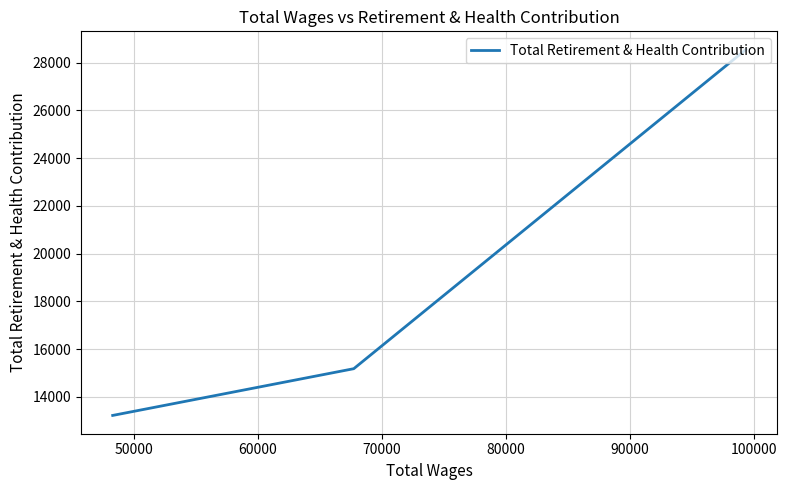

What is the value of the 2nd point from the left?

15184